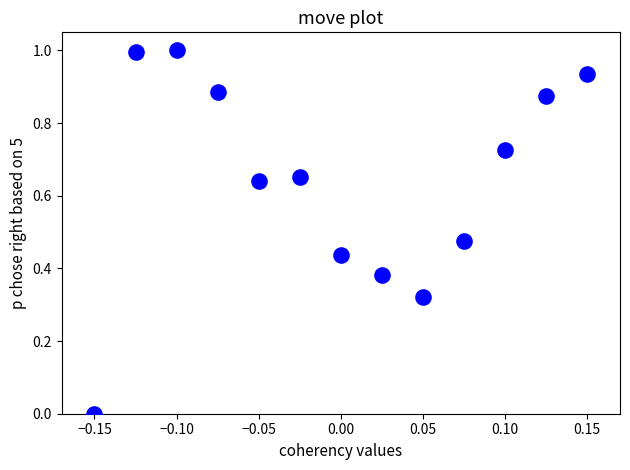

What is the range of Y values (max minus min)?

1.0